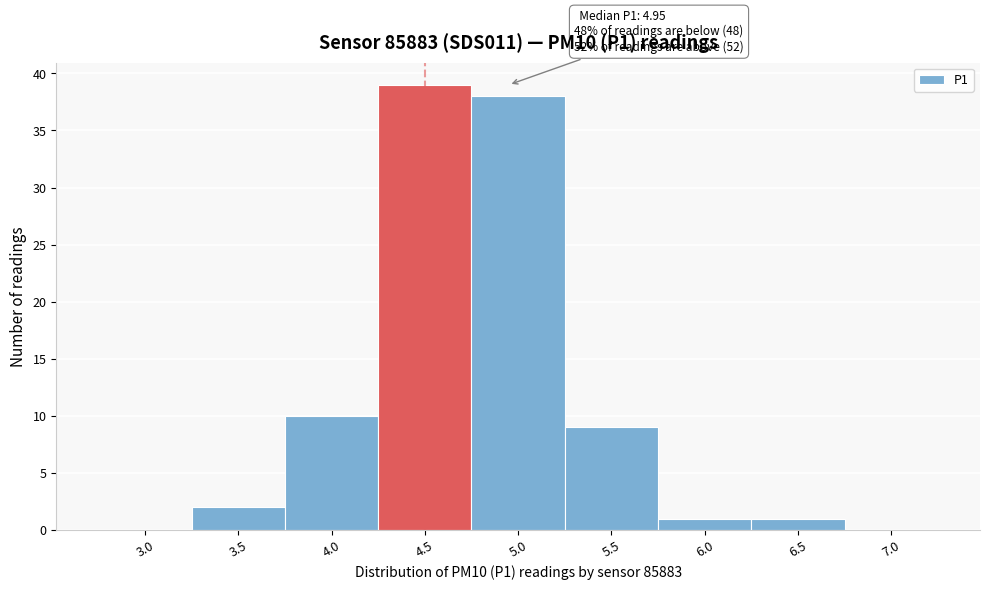

Reading left to right, extract all data points from this chart.

3.0=0	3.5=2	4.0=10	4.5=39	5.0=38	5.5=9	6.0=1	6.5=1	7.0=0